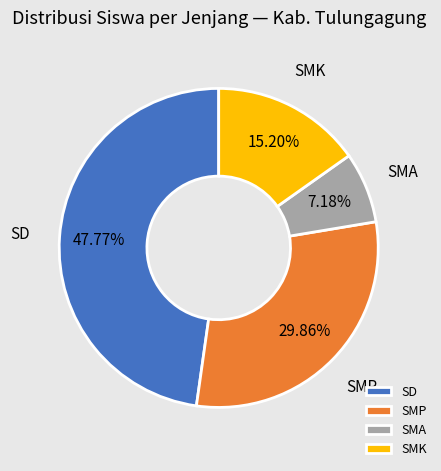

Count the number of slices in the pie.

4